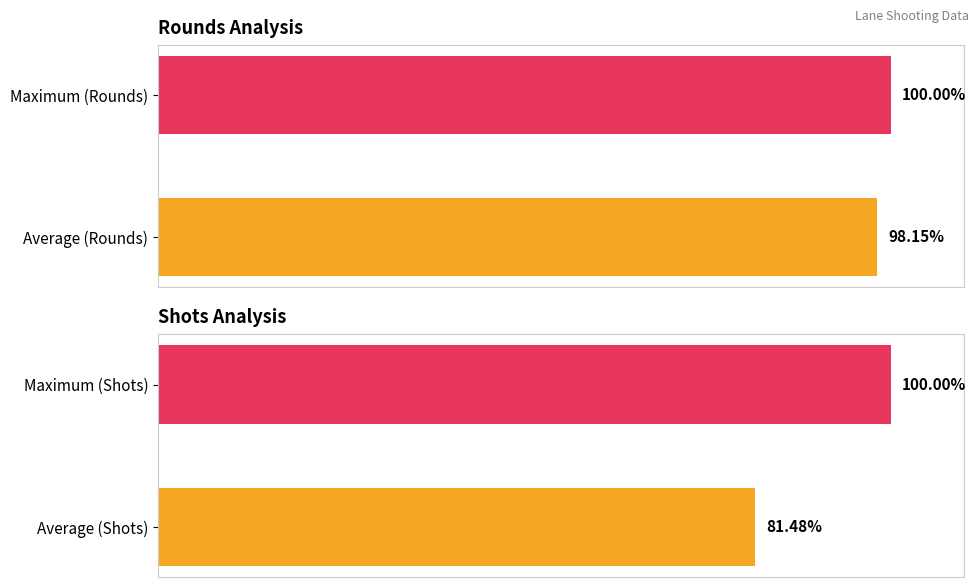

Is it true that Shots equals 100.0 at Maximum (Shots)?

True